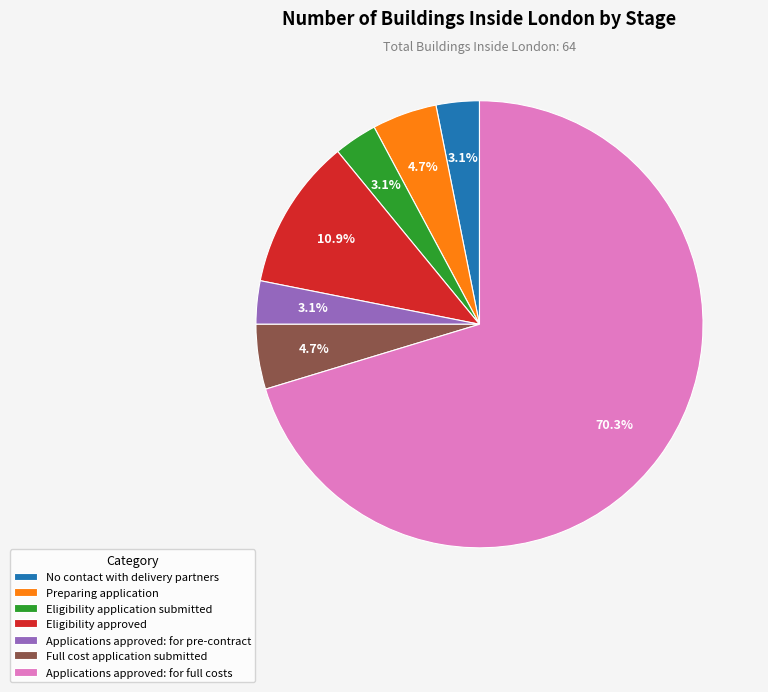

What is the largest slice in the pie chart?

Applications approved: for full costs